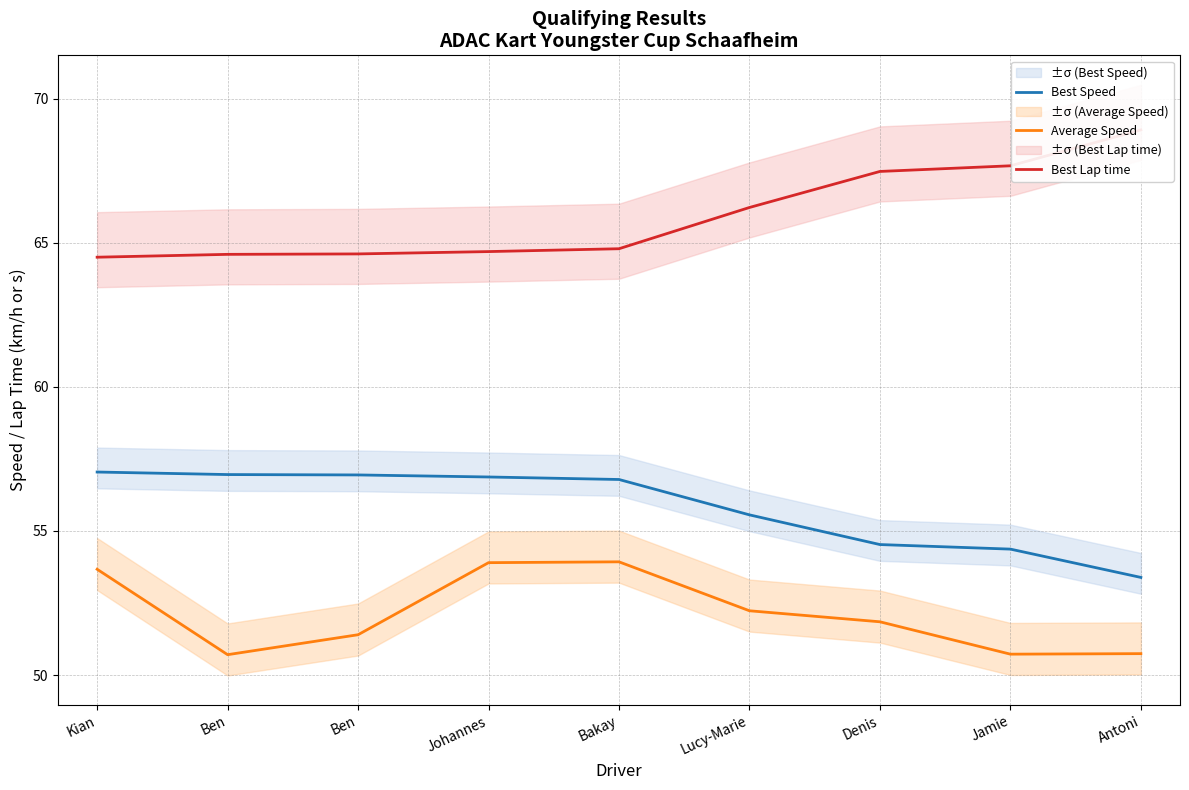

The value of Best Speed at Lucy-Marie is 75.9. True or false?

False